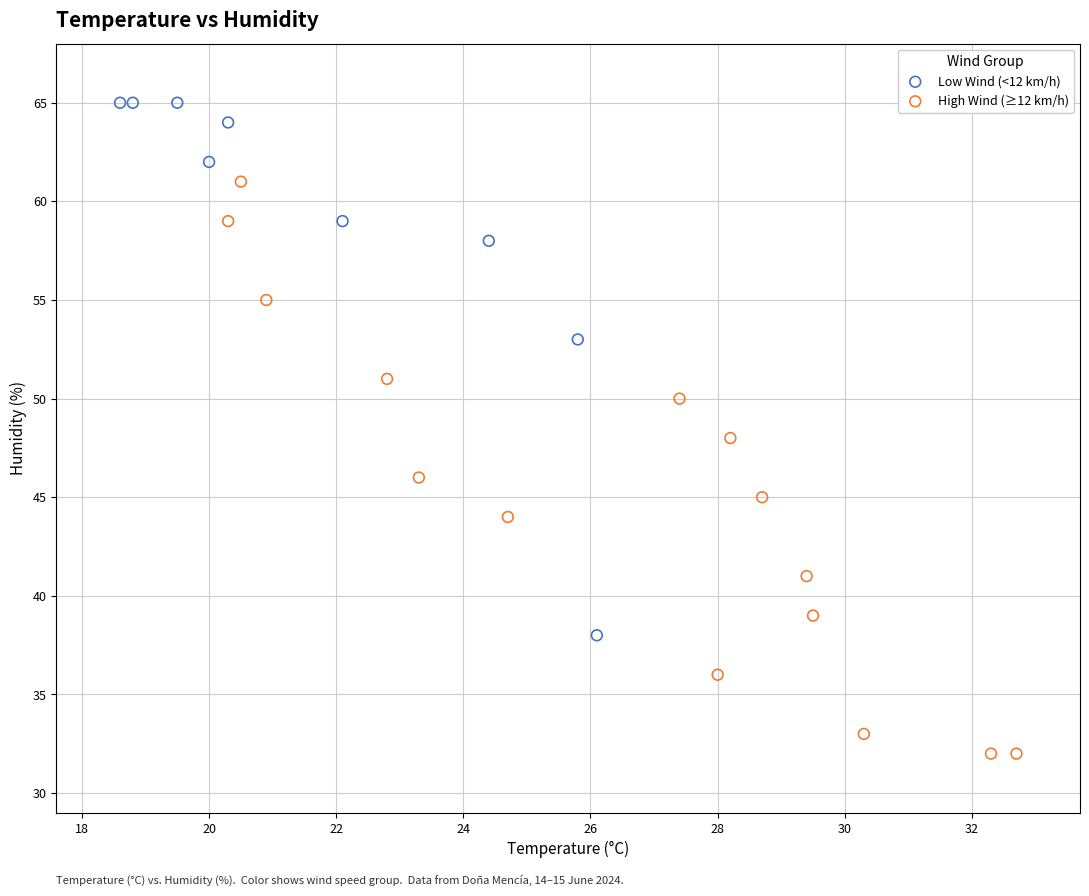

Which series reaches the maximum Y coordinate?

Low Wind (<12 km/h)